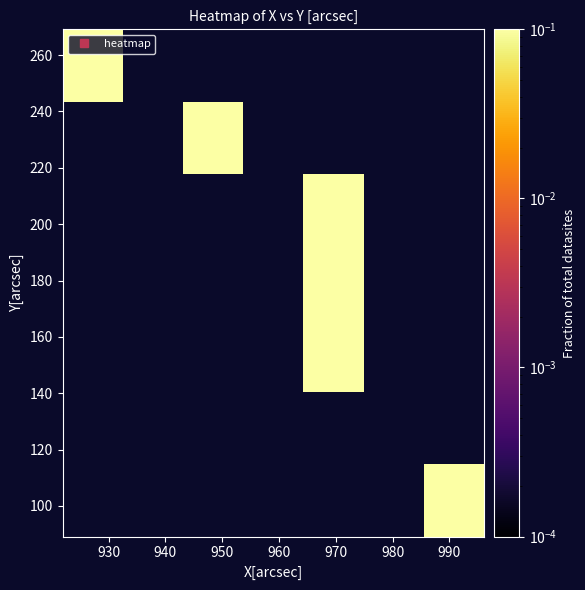

Count the number of categories in the chart.

7